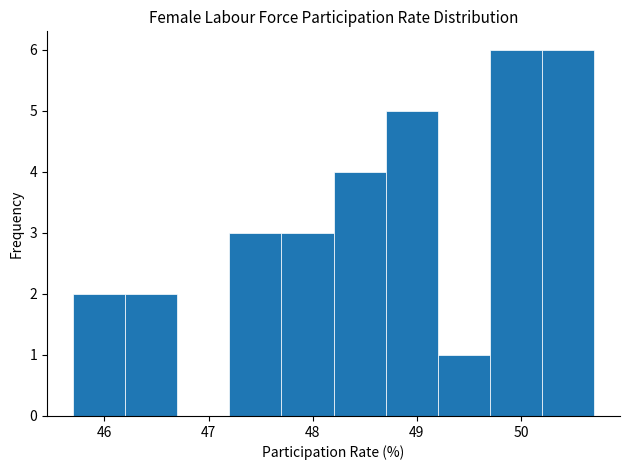

Reading left to right, transcribe this chart: for each bar, give the range it covers on the x-axis and its height. The values are not printed on the chart, so give them approximately, as read against the axis.

45.7 to 46.2: 2
46.2 to 46.7: 2
46.7 to 47.2: 0
47.2 to 47.7: 3
47.7 to 48.2: 3
48.2 to 48.7: 4
48.7 to 49.2: 5
49.2 to 49.7: 1
49.7 to 50.2: 6
50.2 to 50.7: 6